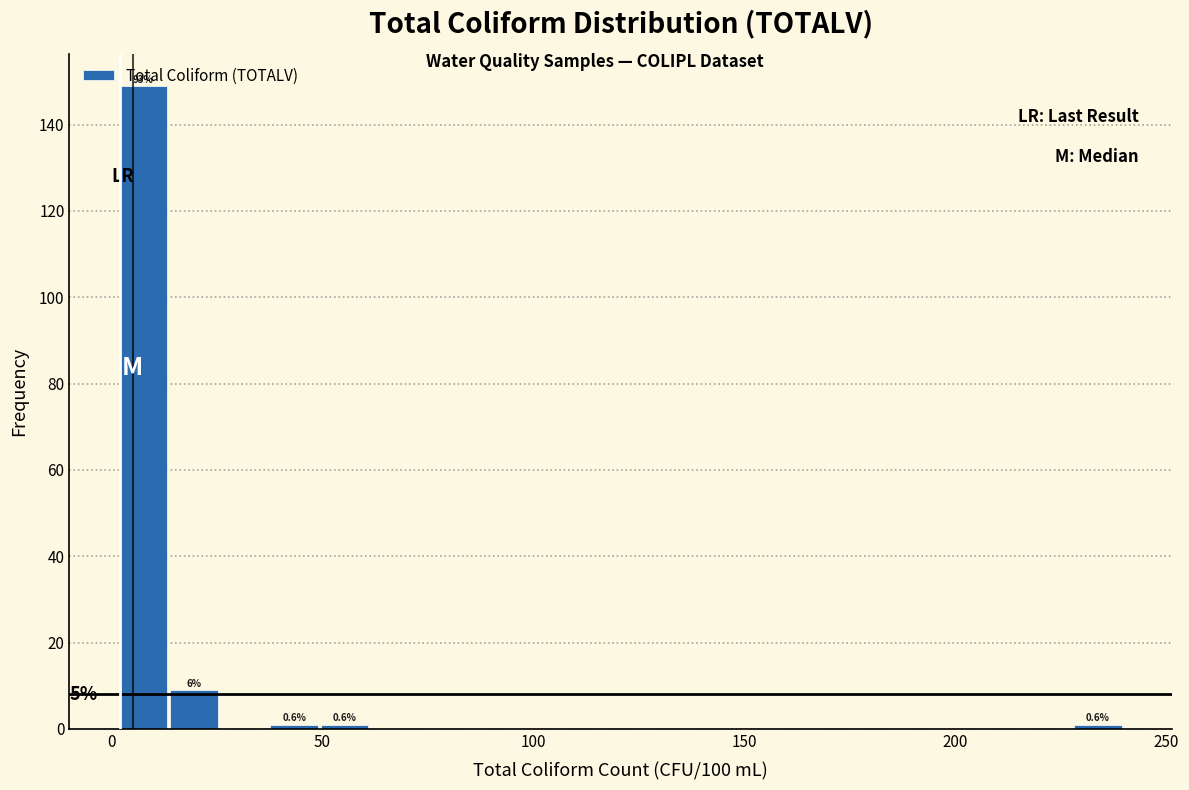

Around what value on the x-axis is the tallest bar? Give the approximate position of its centre, as read against the axis.

10